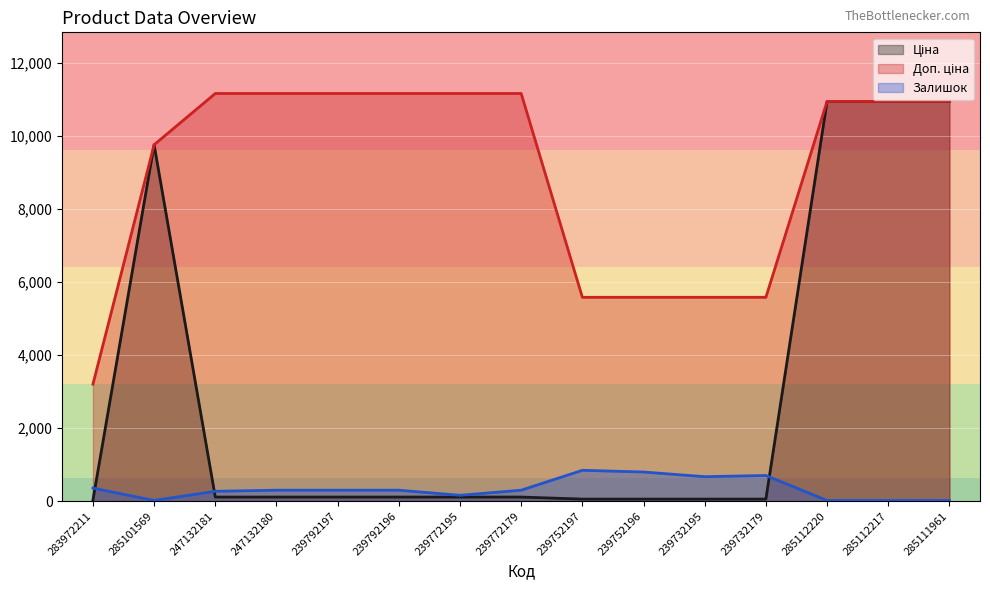

Between 285112217 and 247132180, which is larger?

285112217